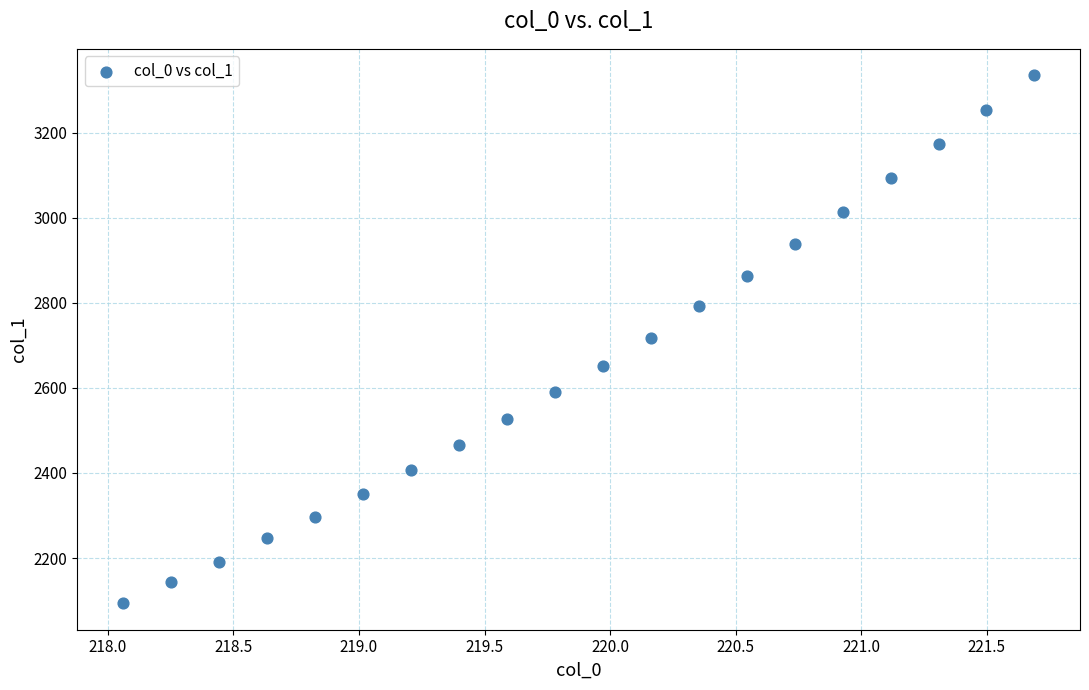

What is the range of X values (max minus min)?

3.6